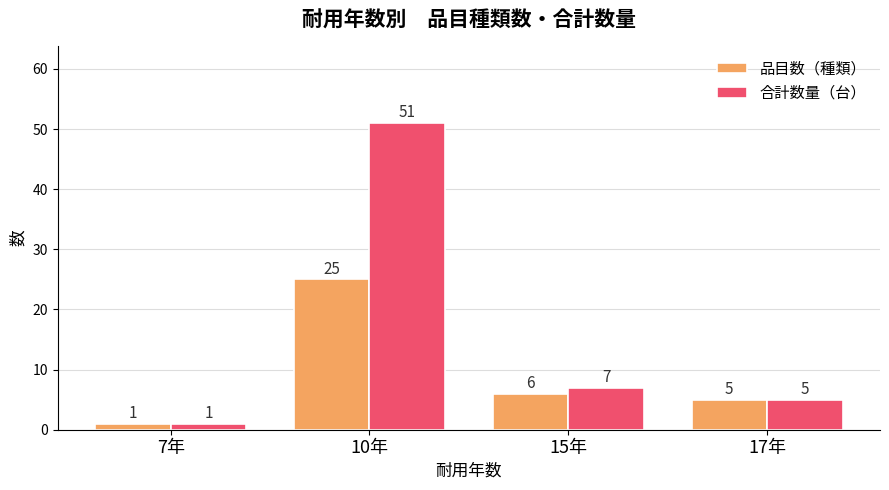

What is the difference between the 合計数量（台） values at 7年 and 15年?

6